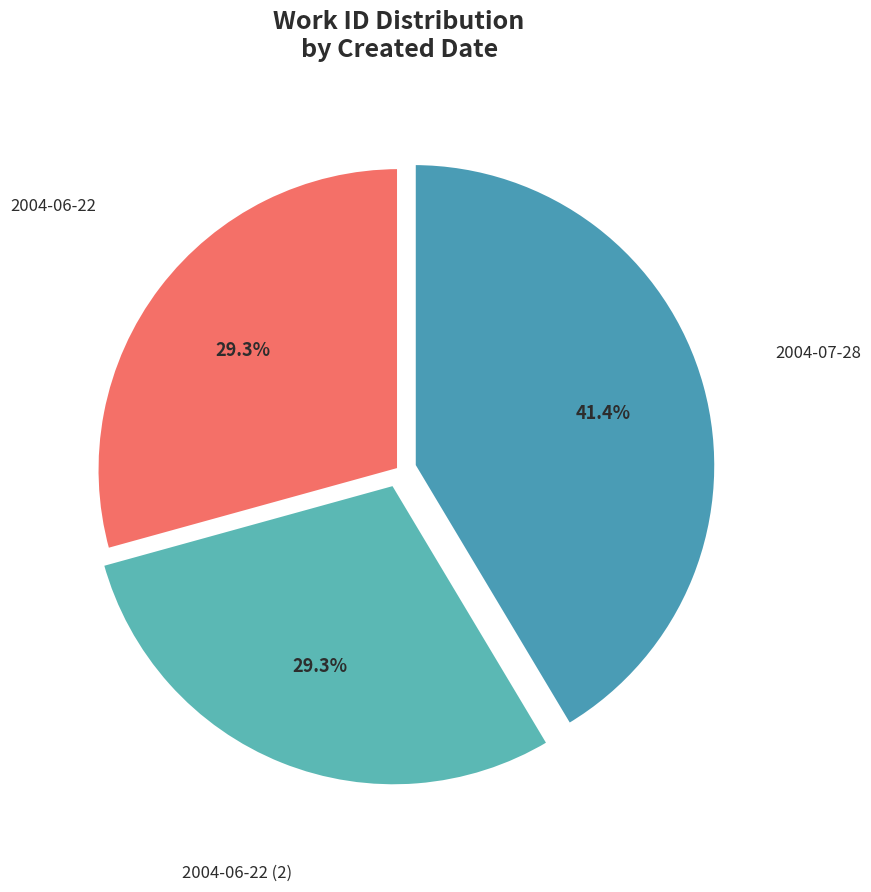

Do 2004-06-22 (2) and 2004-06-22 together represent more than half of the pie?

Yes